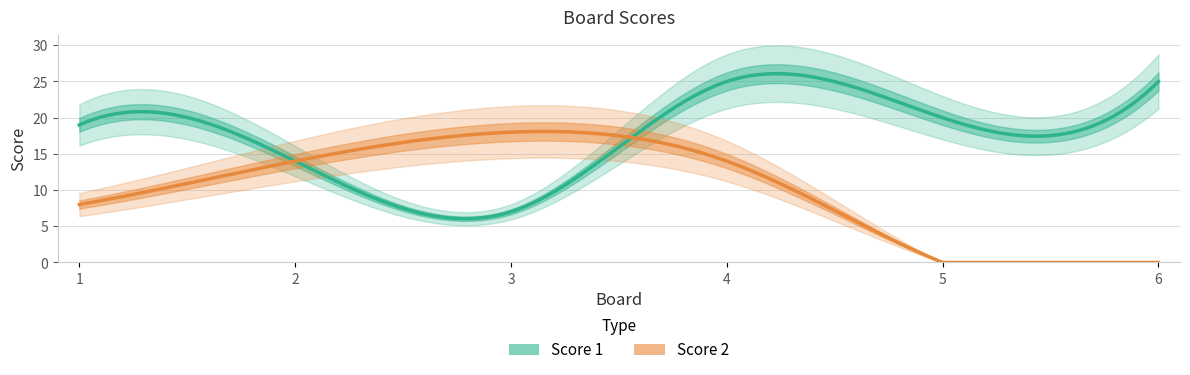

Rank the series at 1 from highest to lowest value.

Score 1, Score 2